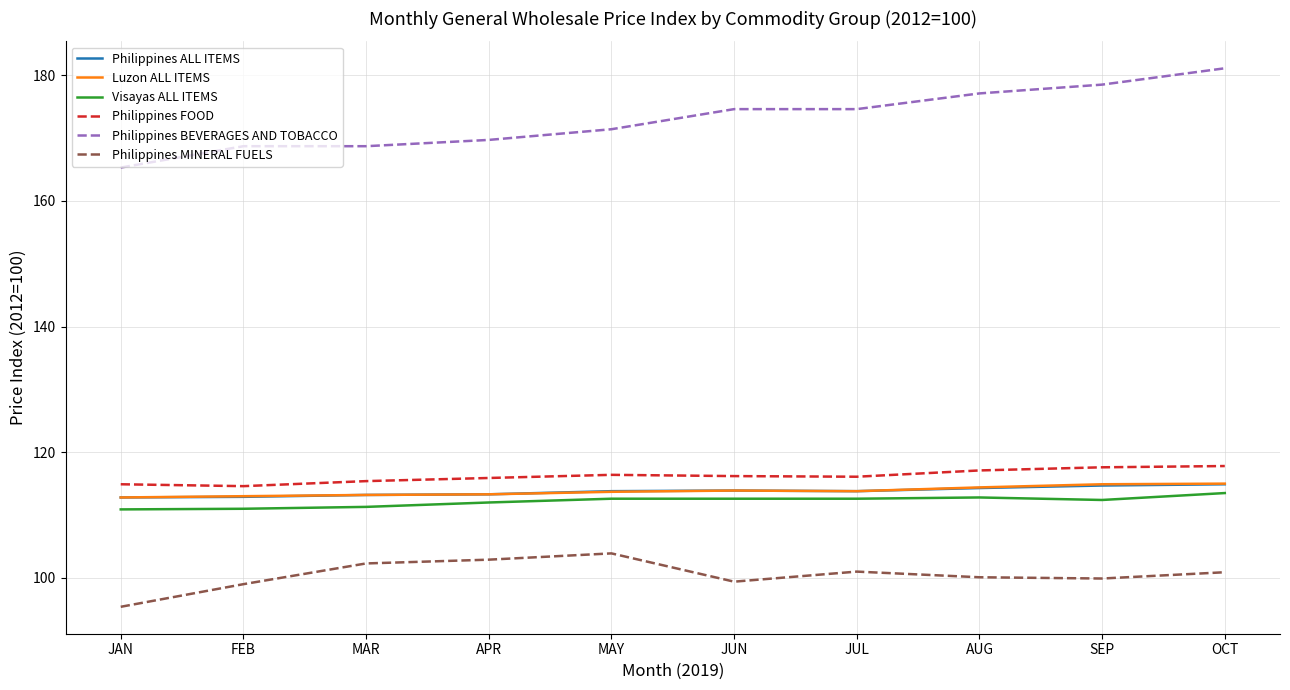

What is the approximate value of Philippines FOOD at OCT?

117.8